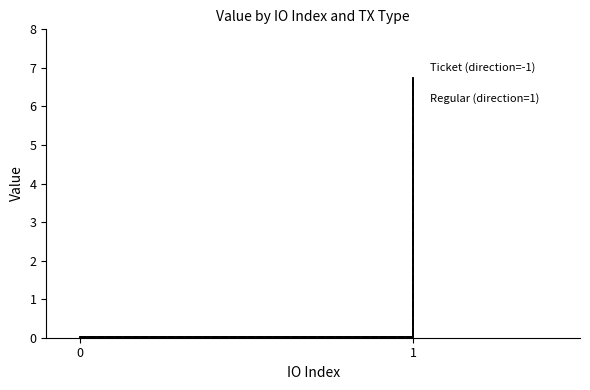

How many data points does each series have?

2